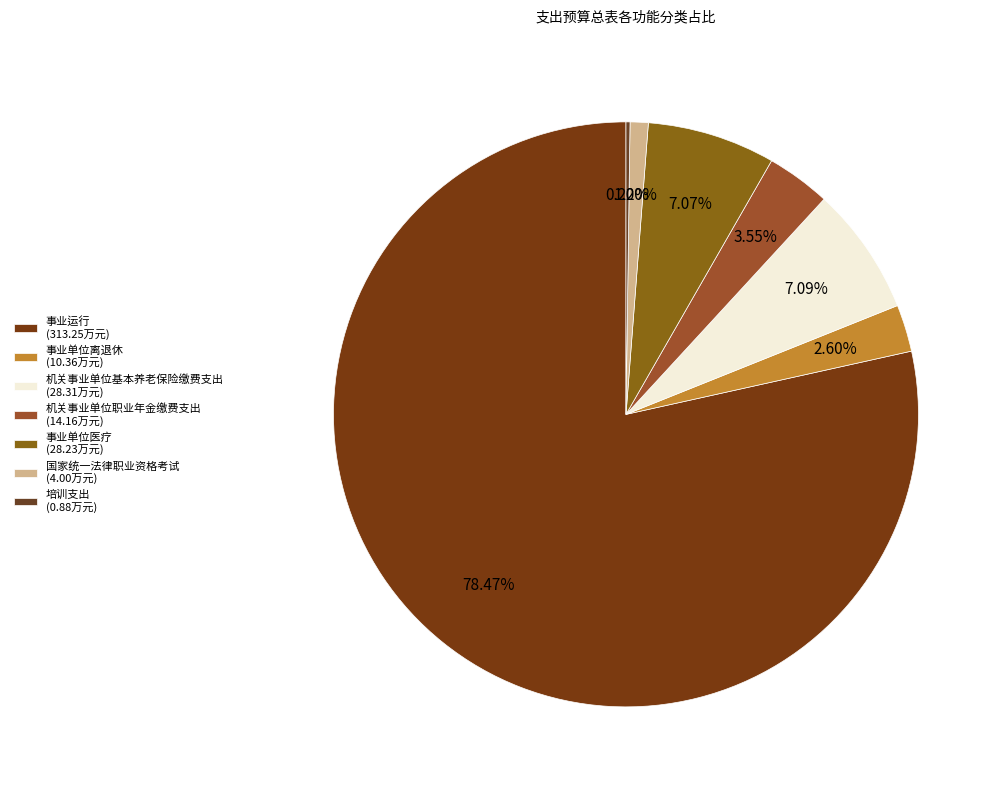

To the nearest percent, what is the difference between the largest and smallest slice percentages?

78%